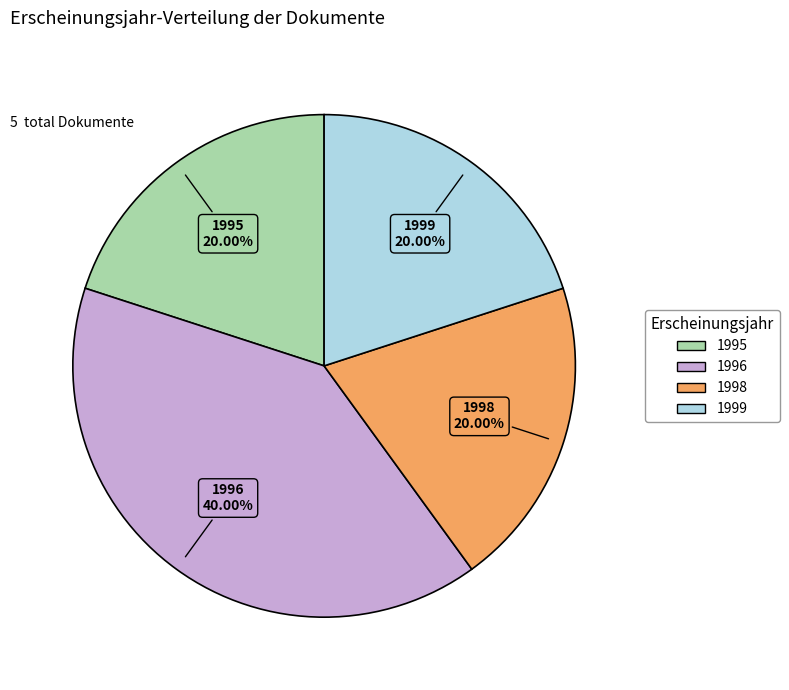

Is there any slice that represents more than half of the pie?

No